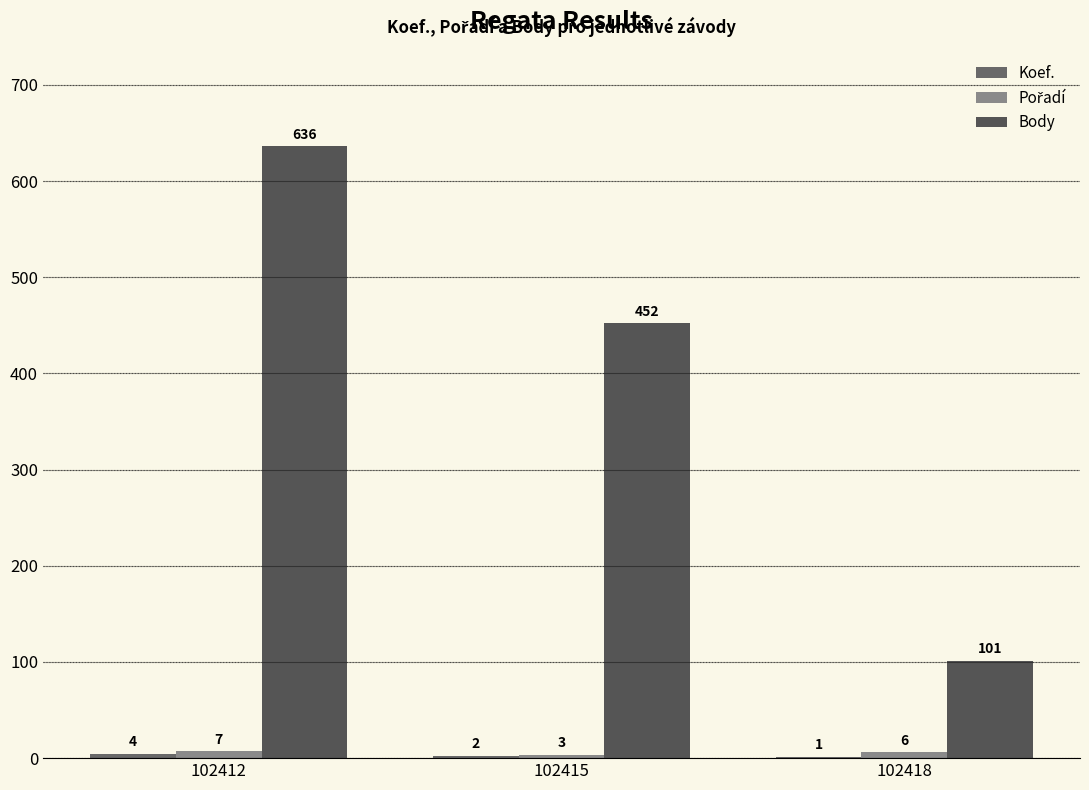

Reading right to left, extract all data points from this chart.

Koef.: 1	2	4
Pořadí: 6	3	7
Body: 101	452	636